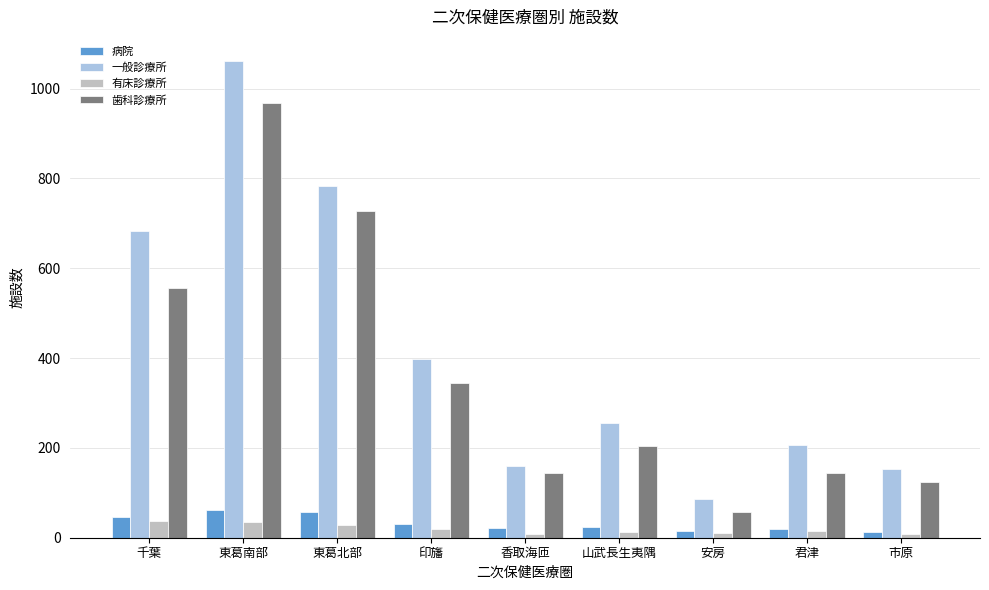

What is the sum of all 病院 values?

287